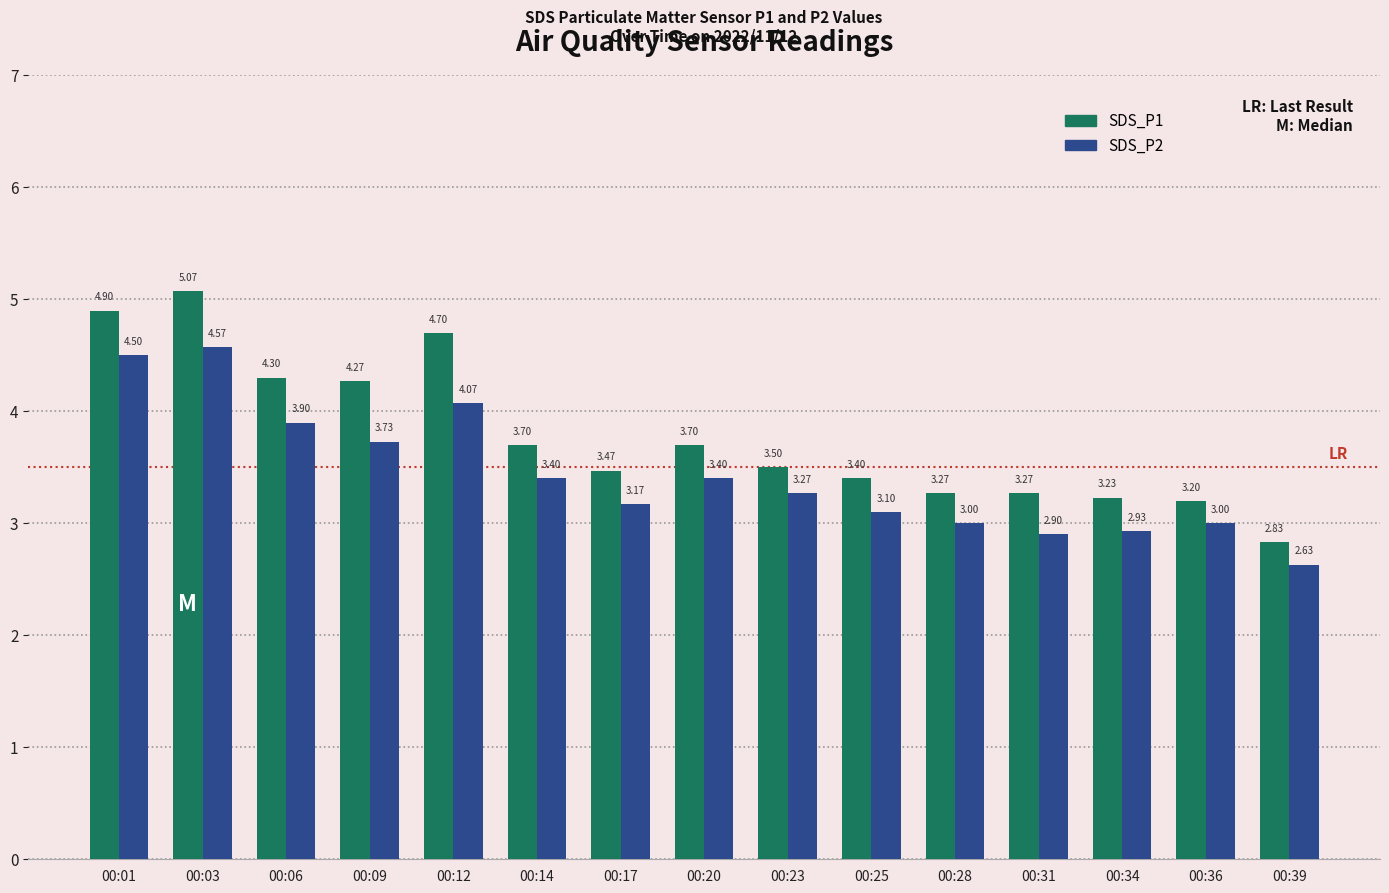

What is the total value across all series at 00:03?

9.6